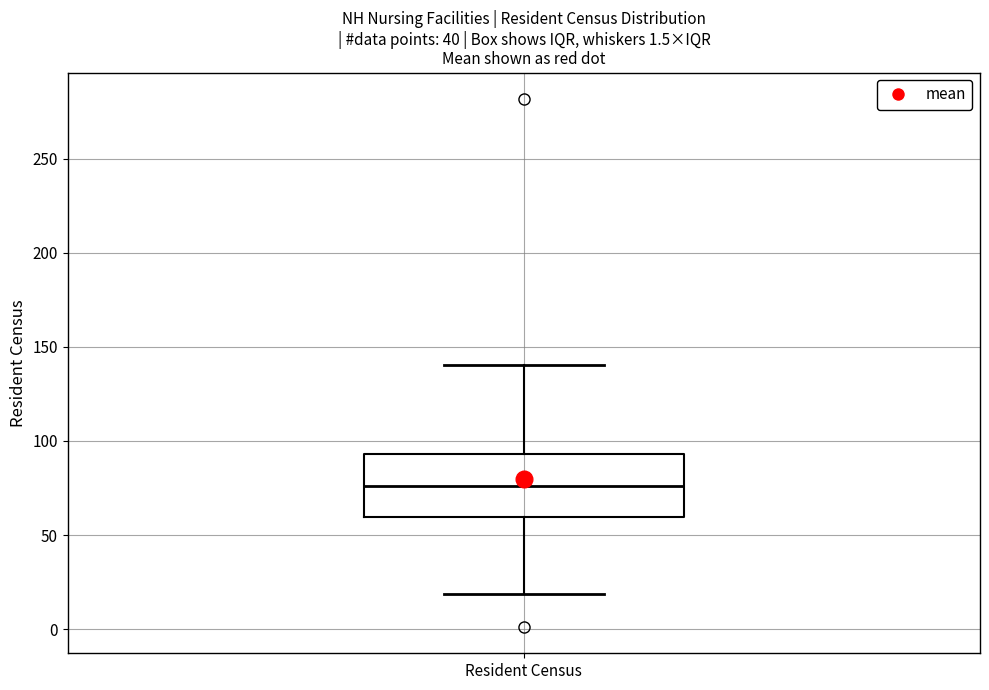

Where does the upper whisker of the box for Resident Census end on the y-axis? The values are not printed on the chart, so give them approximately, as read against the axis.

140